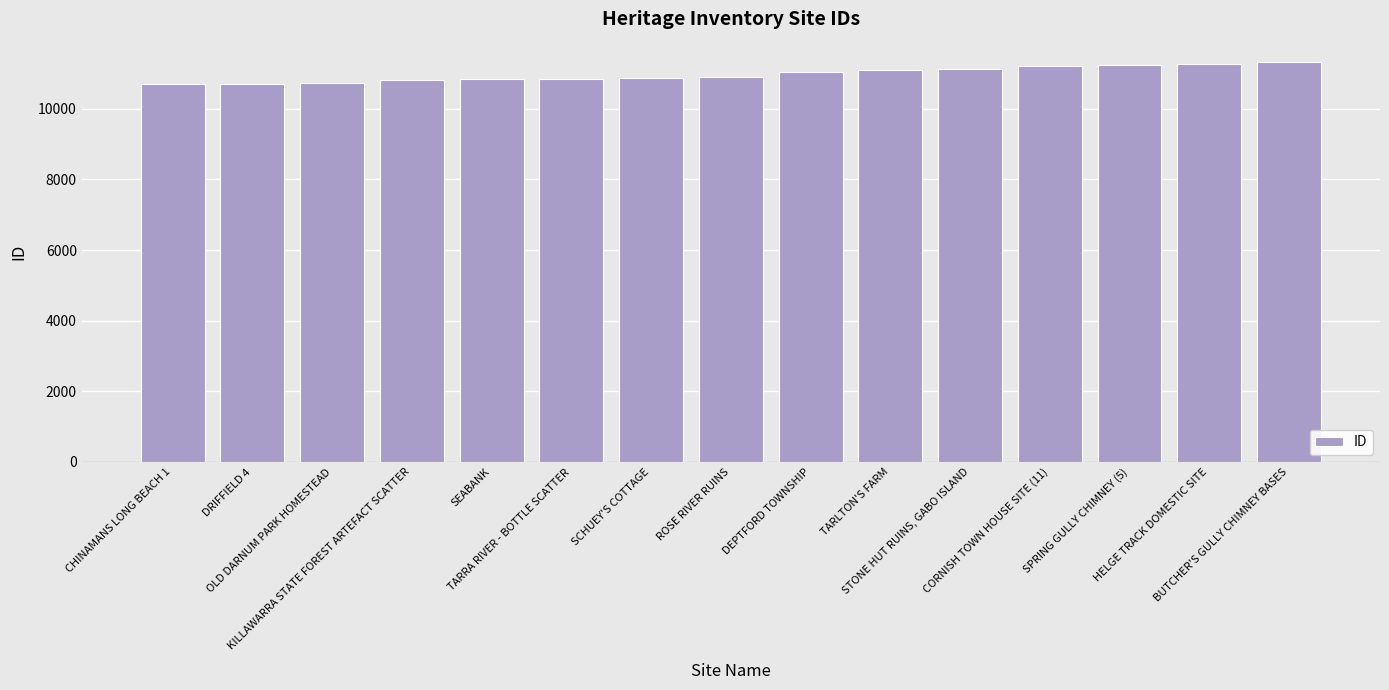

What position from the right is STONE HUT RUINS, GABO ISLAND?

5